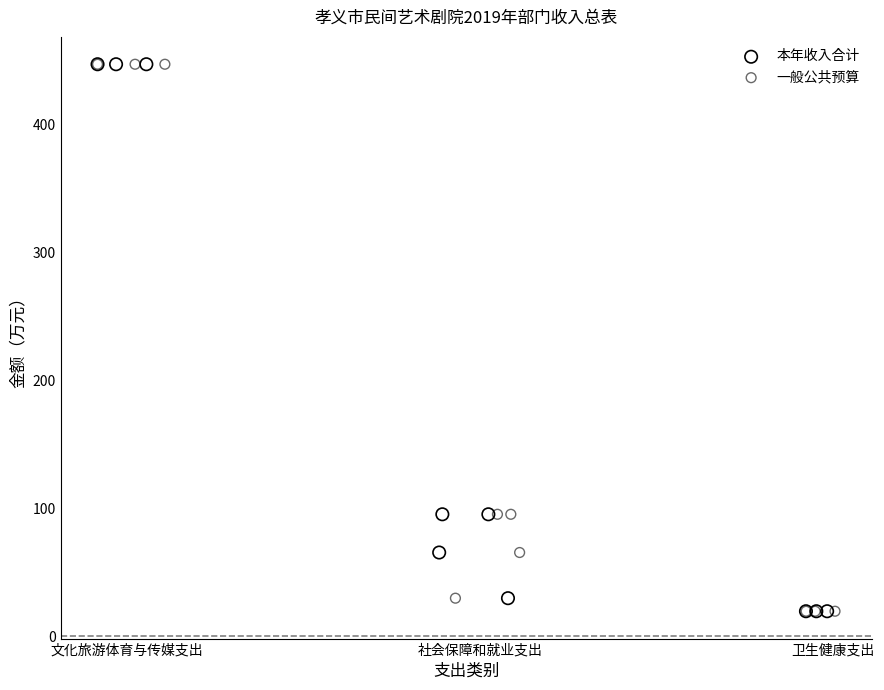

What are all the series names shown in the legend?

本年收入合计, 一般公共预算